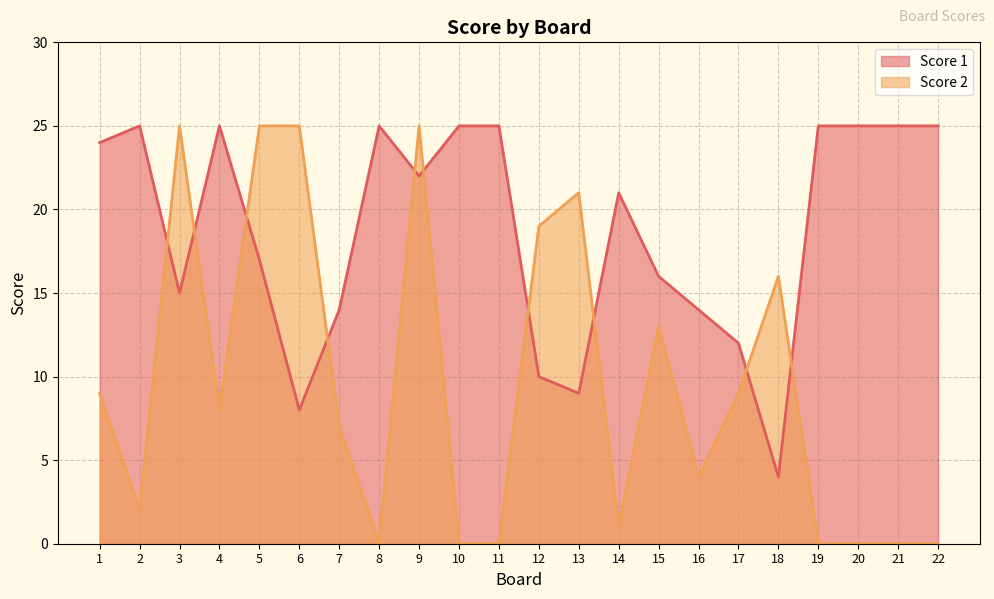

True or false: Score 2 has more than 1 interior local peaks.

True